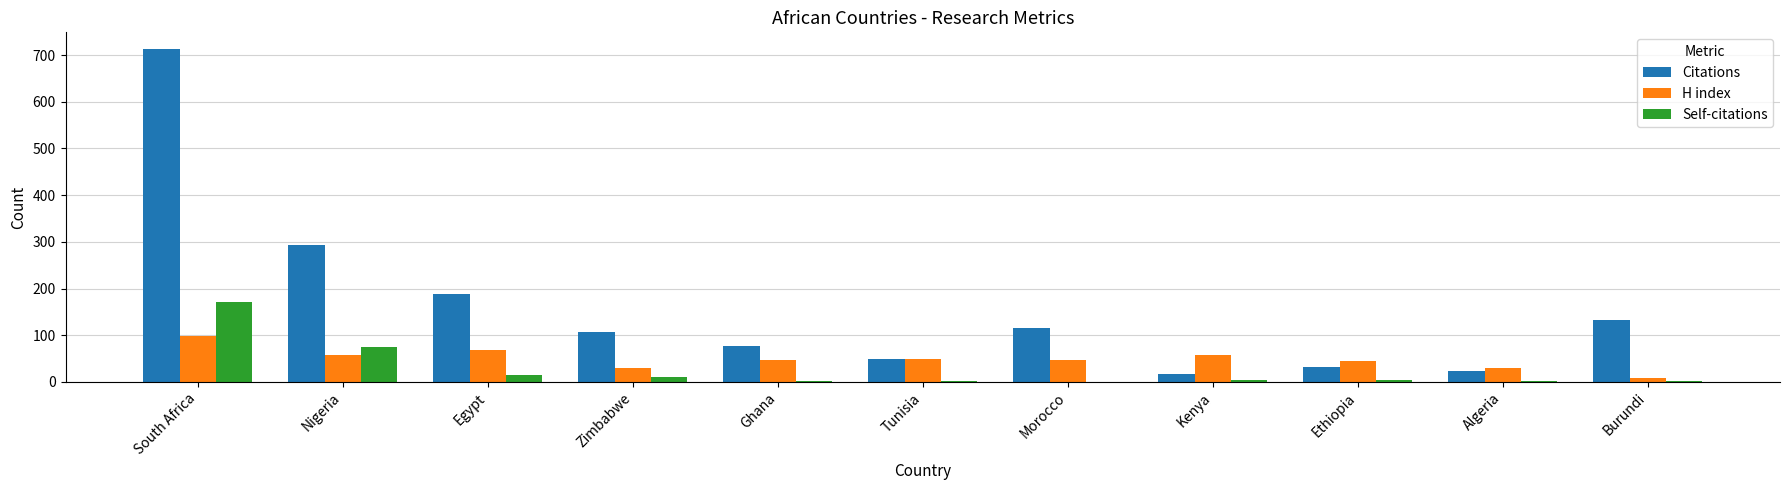

At which category is the sum across all series the highest?

South Africa